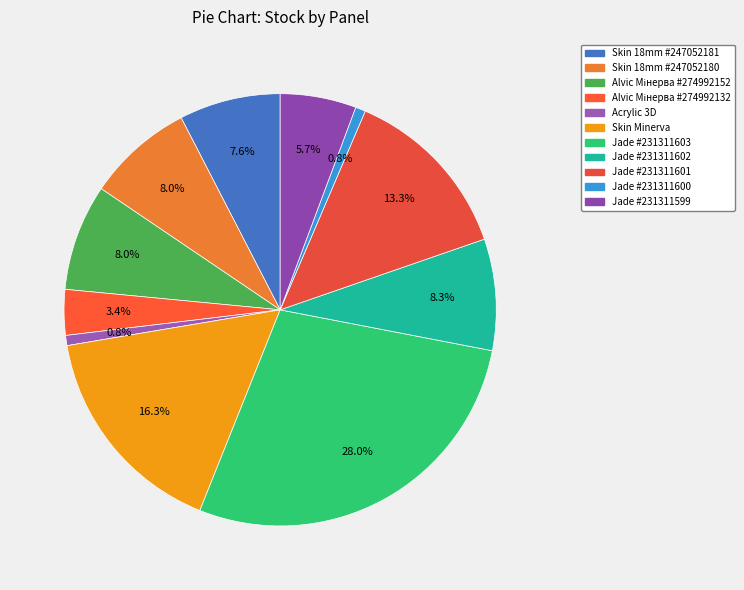

Count the number of slices in the pie.

11